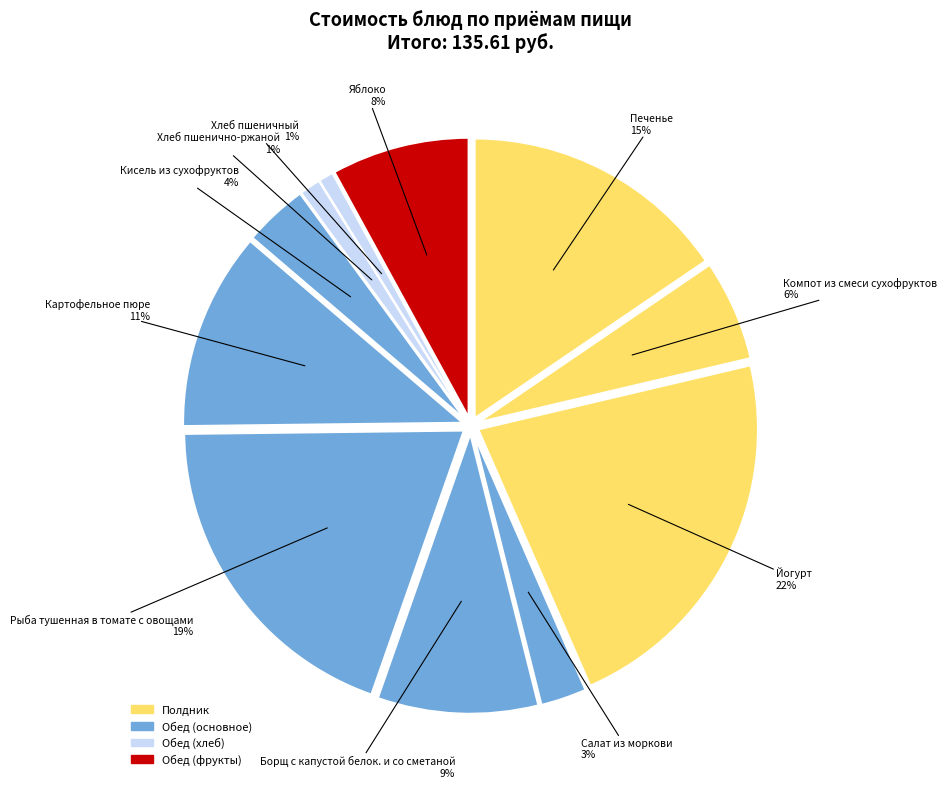

True or false: Йогурт accounts for 11% of the total.

False